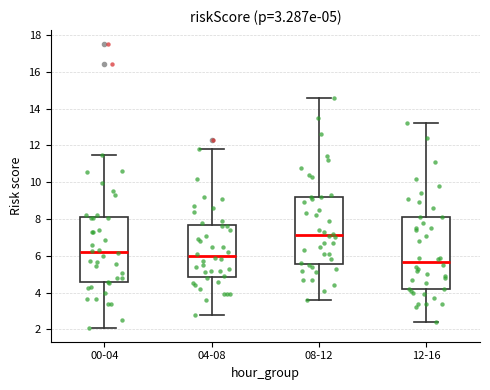

Which box has the lowest median line?

12-16